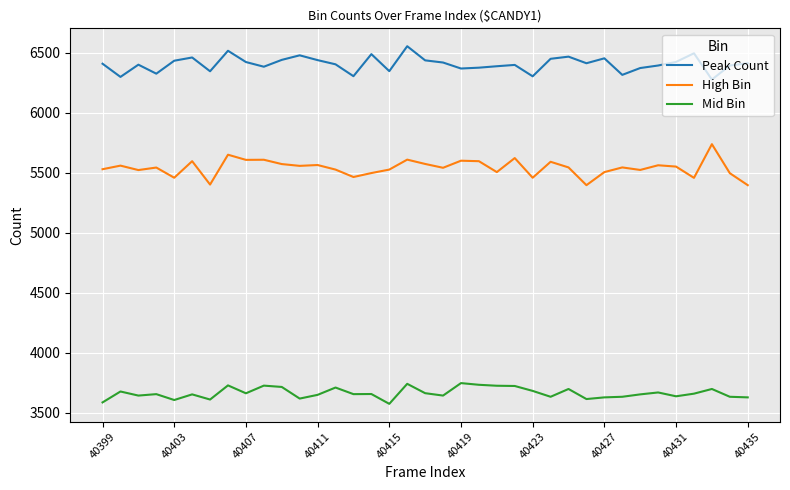

Which series has the largest total across all categories?

Peak Count